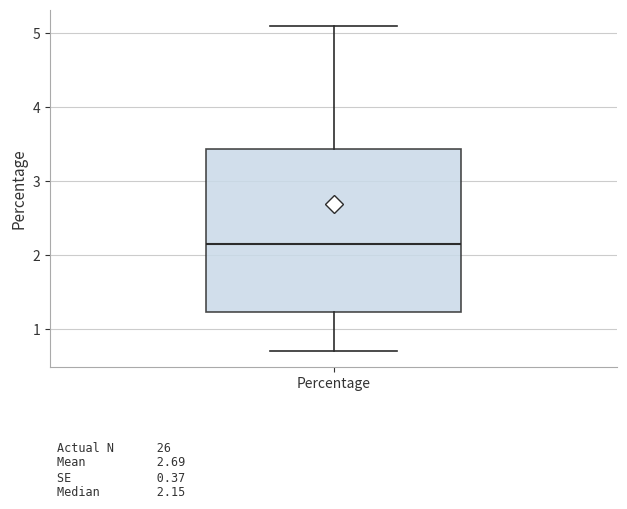

Read this box plot against the y-axis: the position of the median line, the range covered by the box, and the ends of both whiskers. The values are not printed on the chart, so give them approximately, as read against the axis.

median 2.2, box 1.2 to 3.4, whiskers 0.7 to 5.1